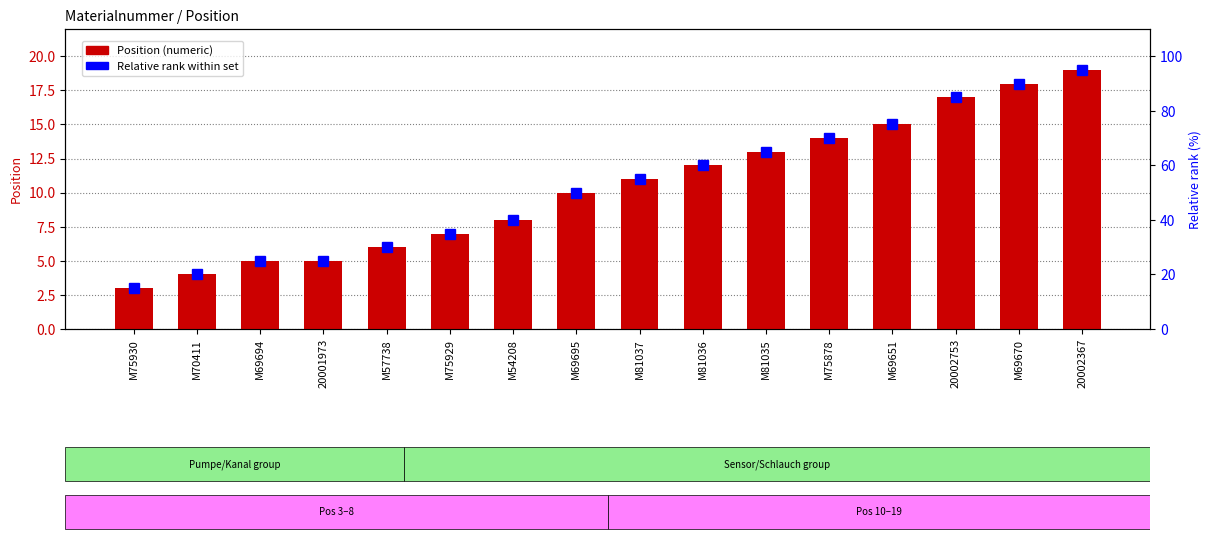

At which label is Relative rank within set closest to 55?

M81037